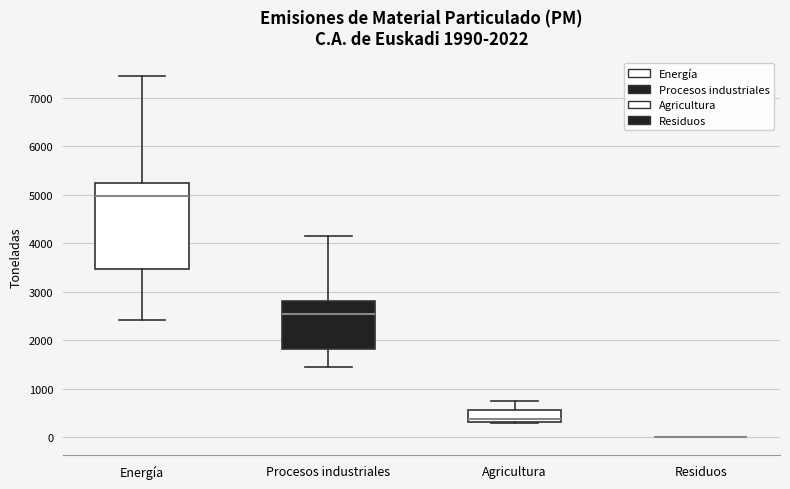

Comparing the boxes themselves (not the whiskers), which one is the tallest?

Energía